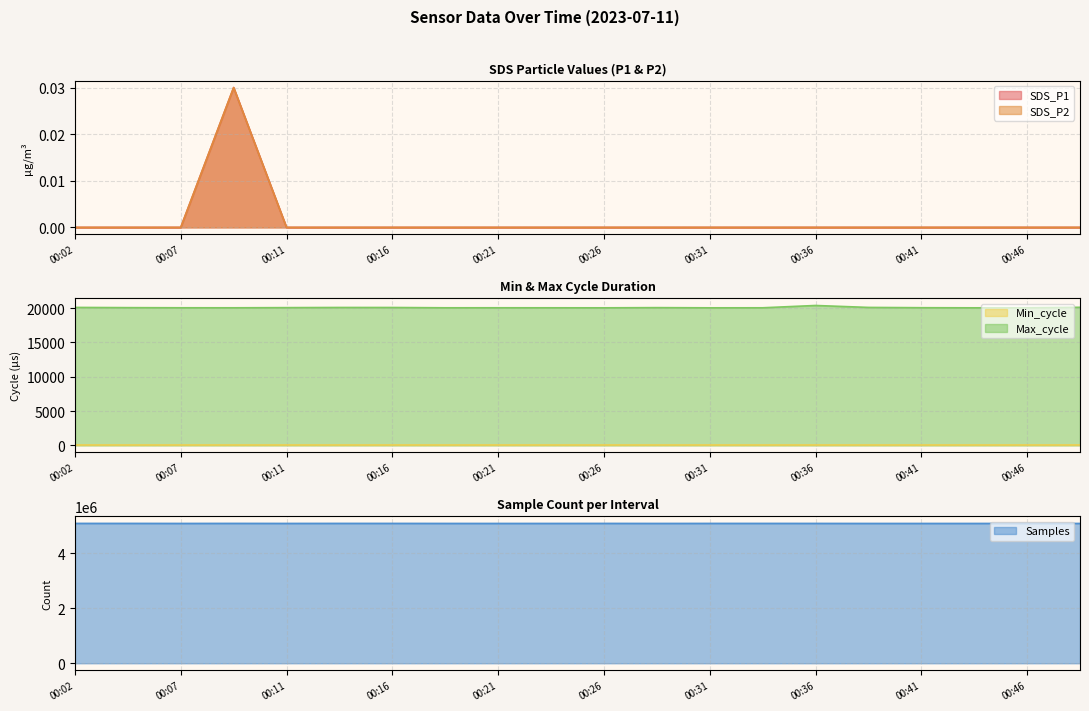

Rank the categories by SDS_P1 value from highest to lowest.

00:09, 00:02, 00:04, 00:07, 00:11, 00:14, 00:16, 00:19, 00:21, 00:24, 00:26, 00:29, 00:31, 00:34, 00:36, 00:38, 00:41, 00:43, 00:46, 00:48